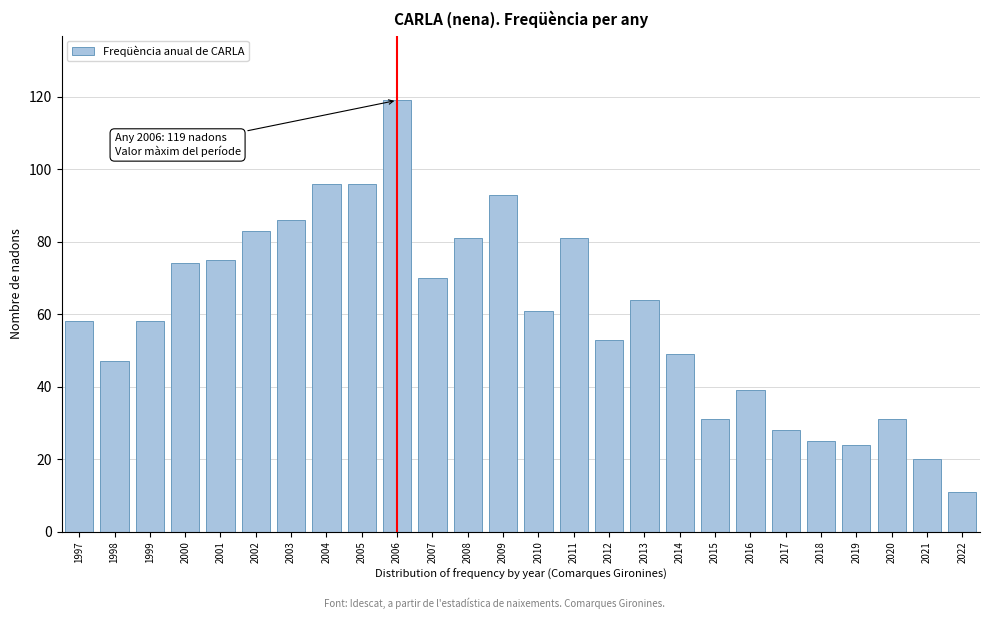

Reading left to right, list all the values displayed in this chart.

1997=58	1998=47	1999=58	2000=74	2001=75	2002=83	2003=86	2004=96	2005=96	2006=119	2007=70	2008=81	2009=93	2010=61	2011=81	2012=53	2013=64	2014=49	2015=31	2016=39	2017=28	2018=25	2019=24	2020=31	2021=20	2022=11